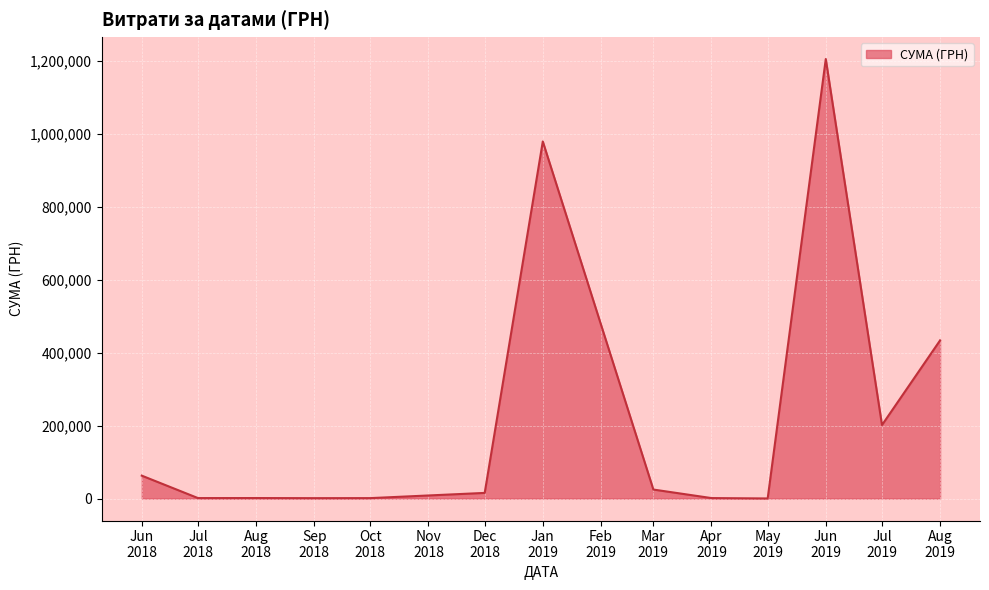

What is the greatest value displayed?

1204251.0